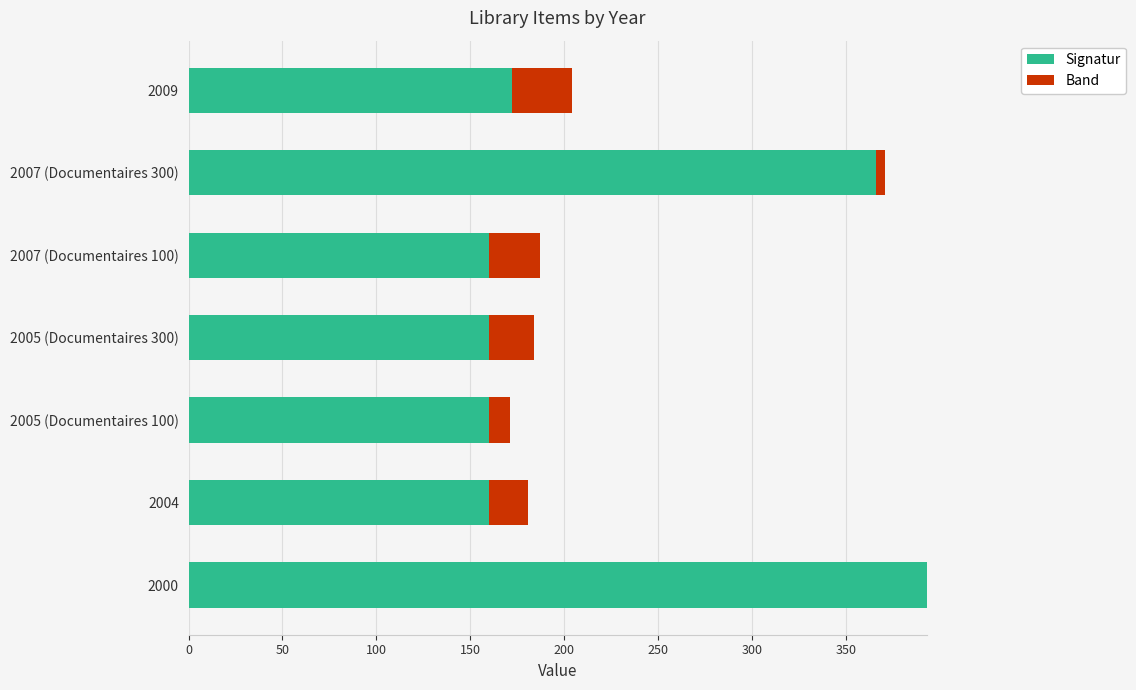

The Signatur series shows 366.0 at 2007 (Documentaires 300). True or false?

True